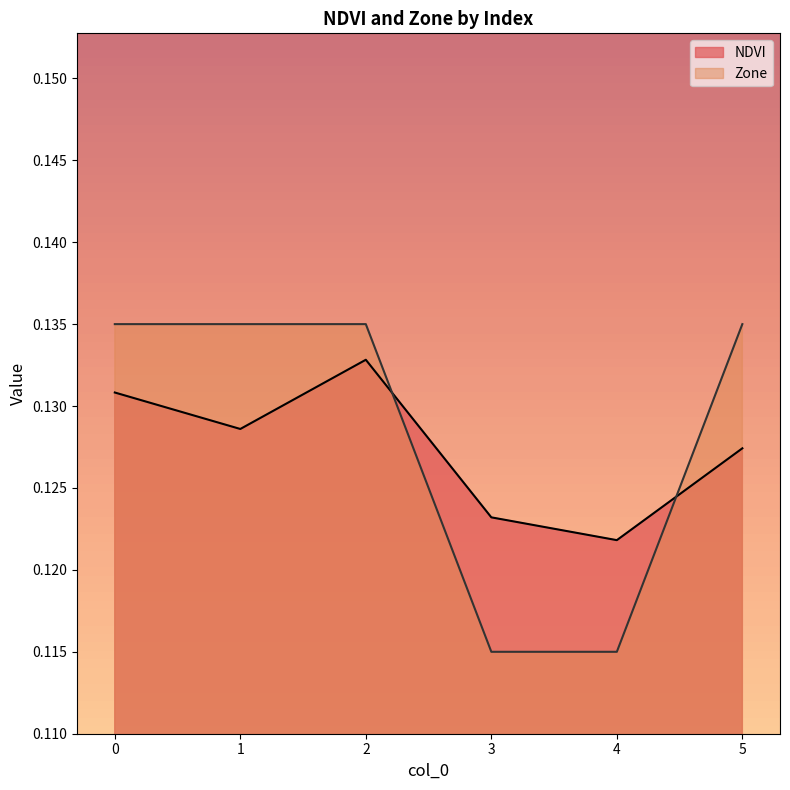

What is the sum of all Zone values?

0.8